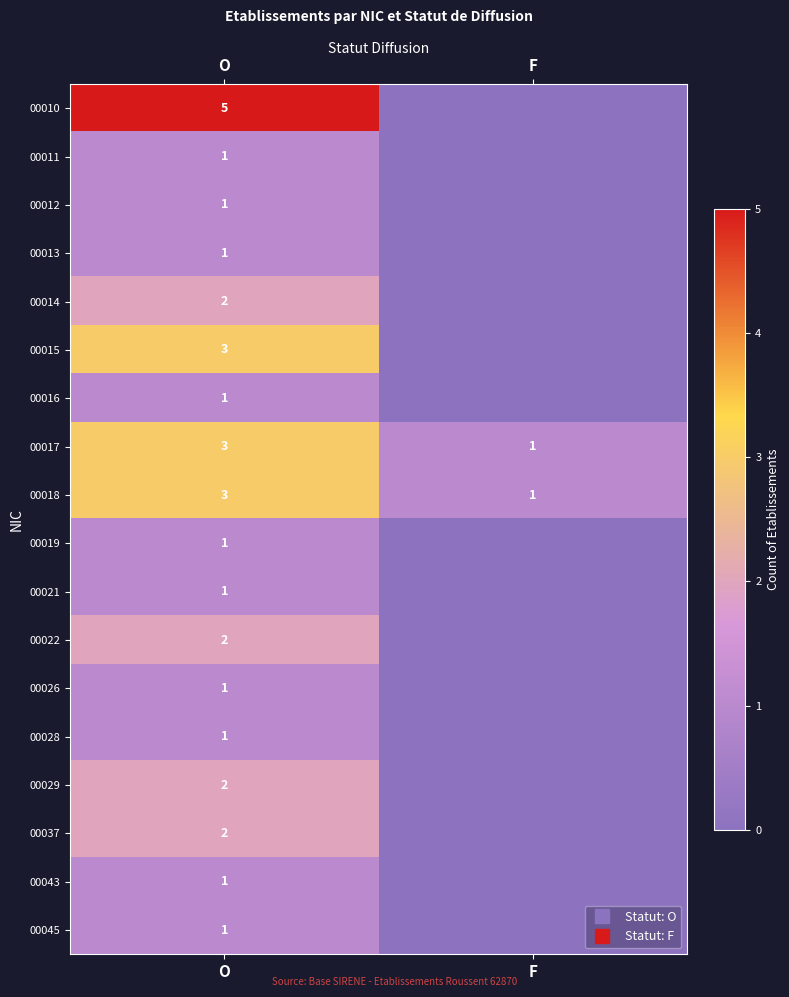

How many values in 00012 are above zero?

1